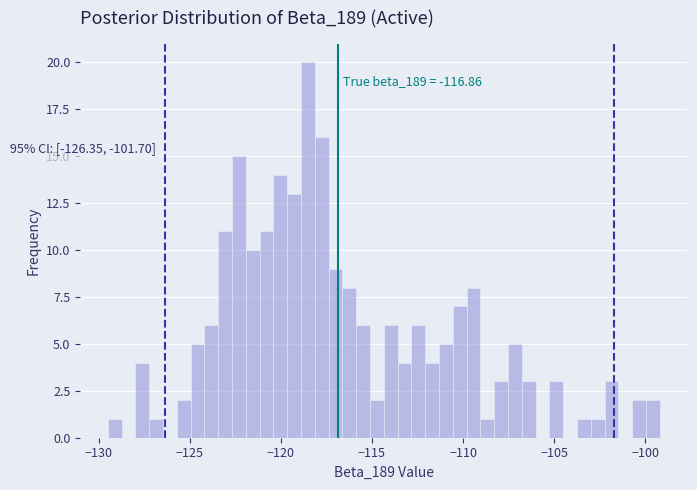

Around what value on the x-axis is the tallest bar? Give the approximate position of its centre, as read against the axis.

-118.5